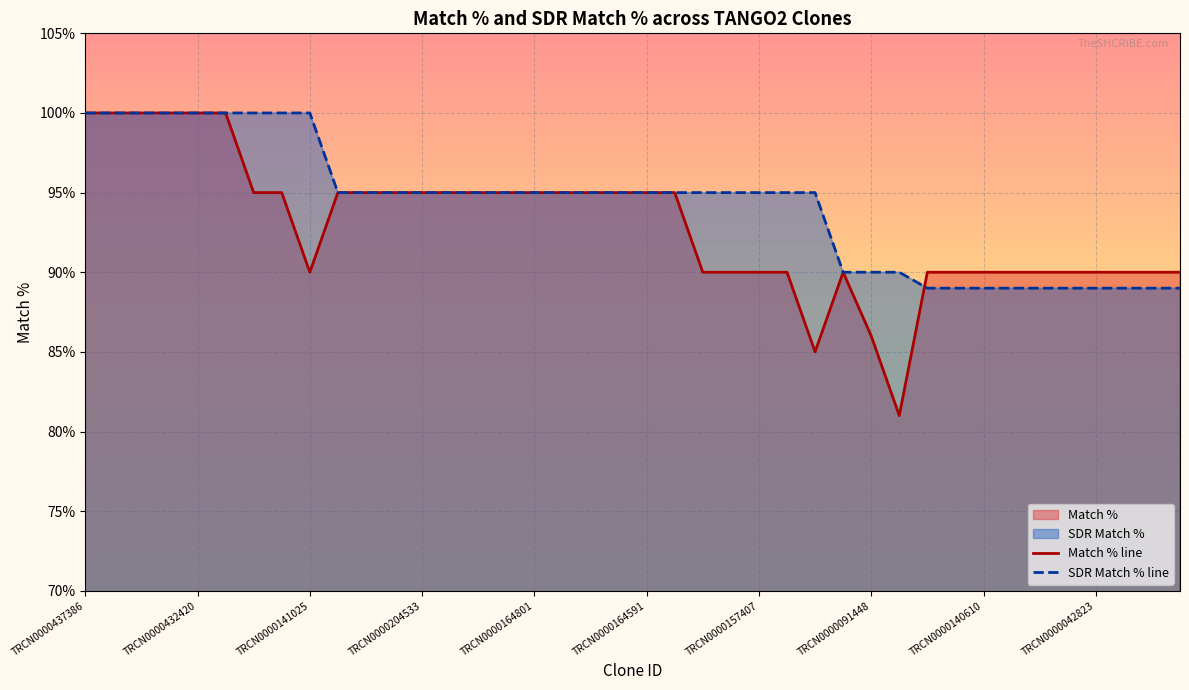

What is the value of the SDR Match % line point at the 22nd from the left?

95